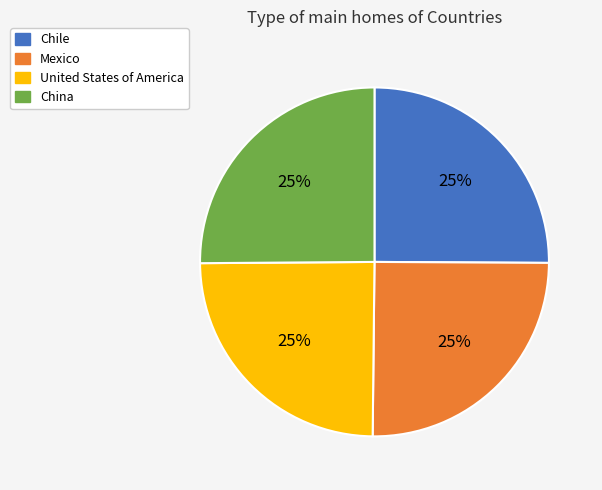

What percentage is the Chile slice, to the nearest percent?

25%